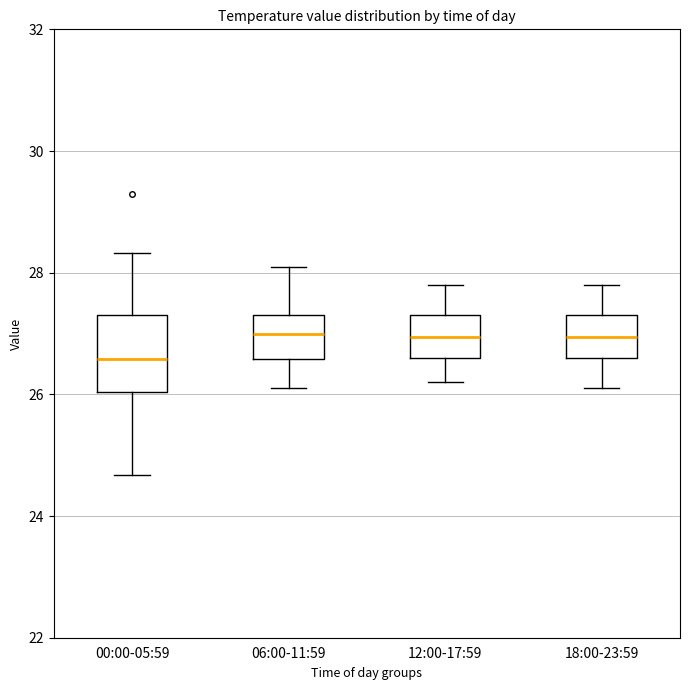

Which box is the tallest, from its lower edge to its upper edge?

00:00-05:59